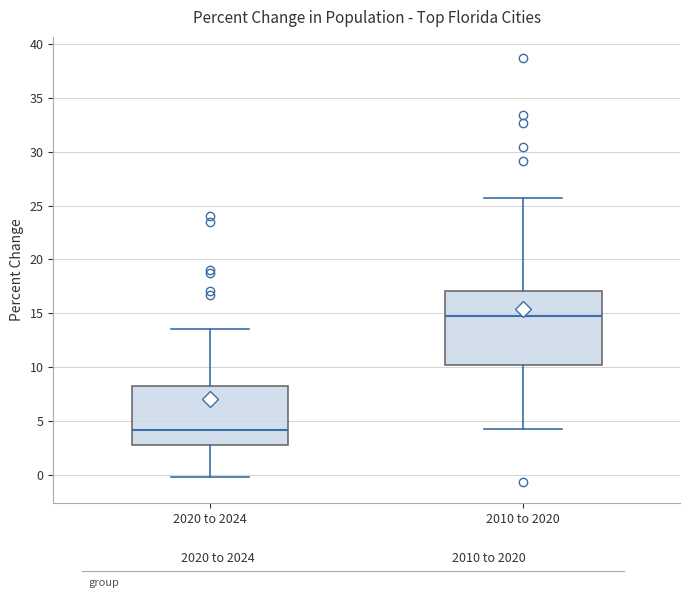

Which box is the tallest, from its lower edge to its upper edge?

2010 to 2020